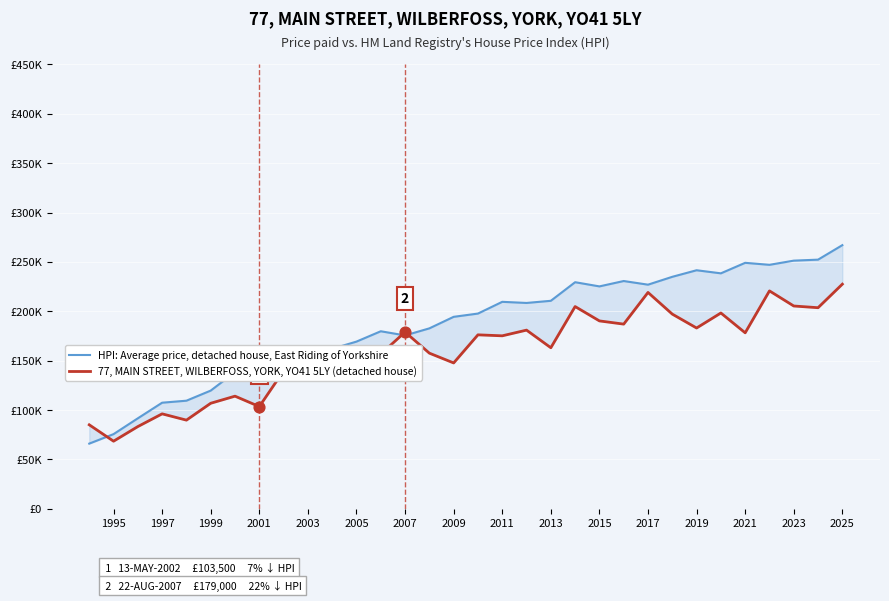

At how many categories does at least one series exceed 210909?

12